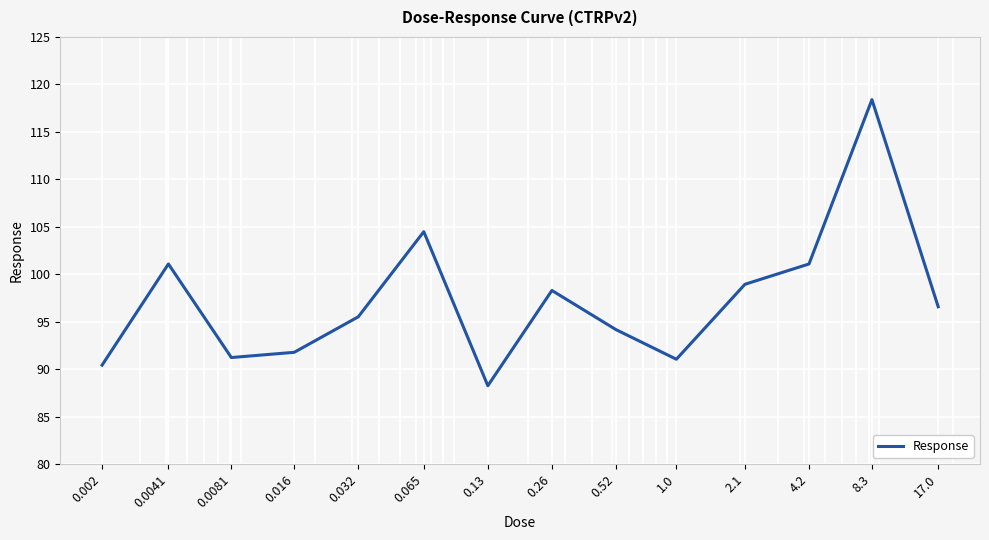

What is the difference between the maximum and minimum values?

30.1